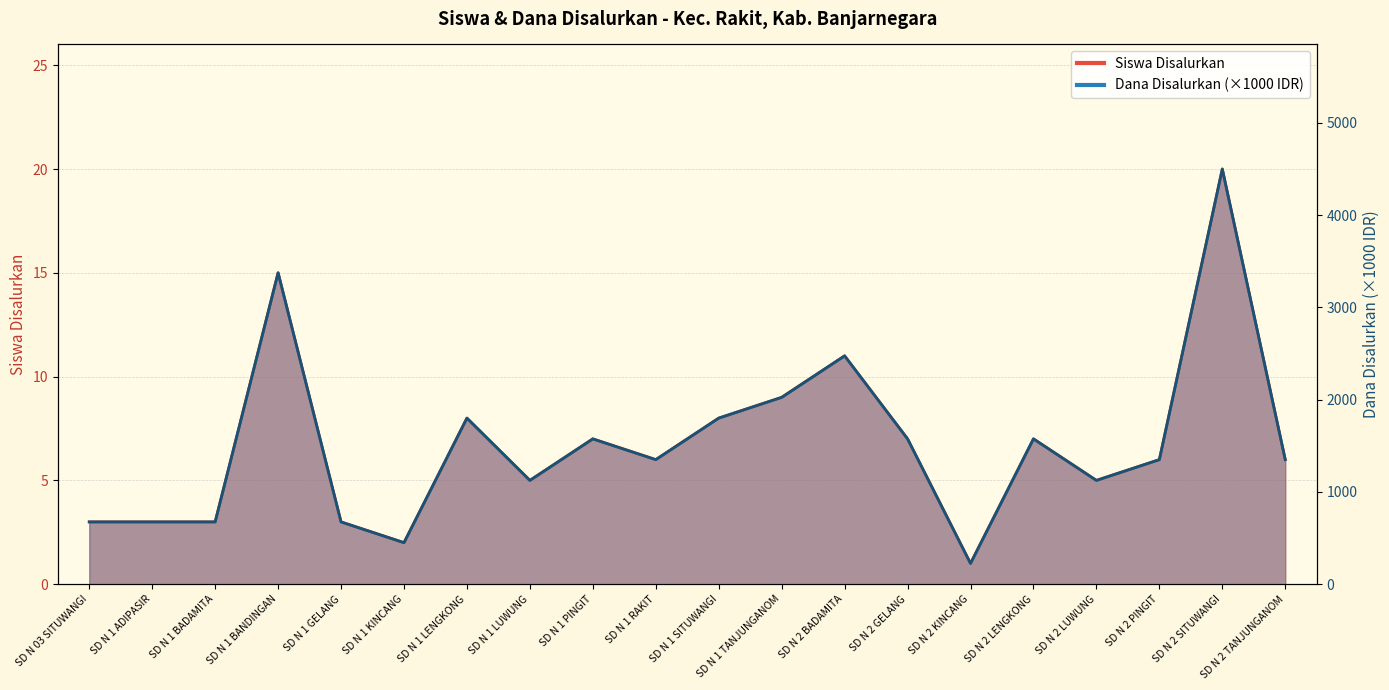

What is the label of the 13th point from the right?

SD N 1 LUWUNG